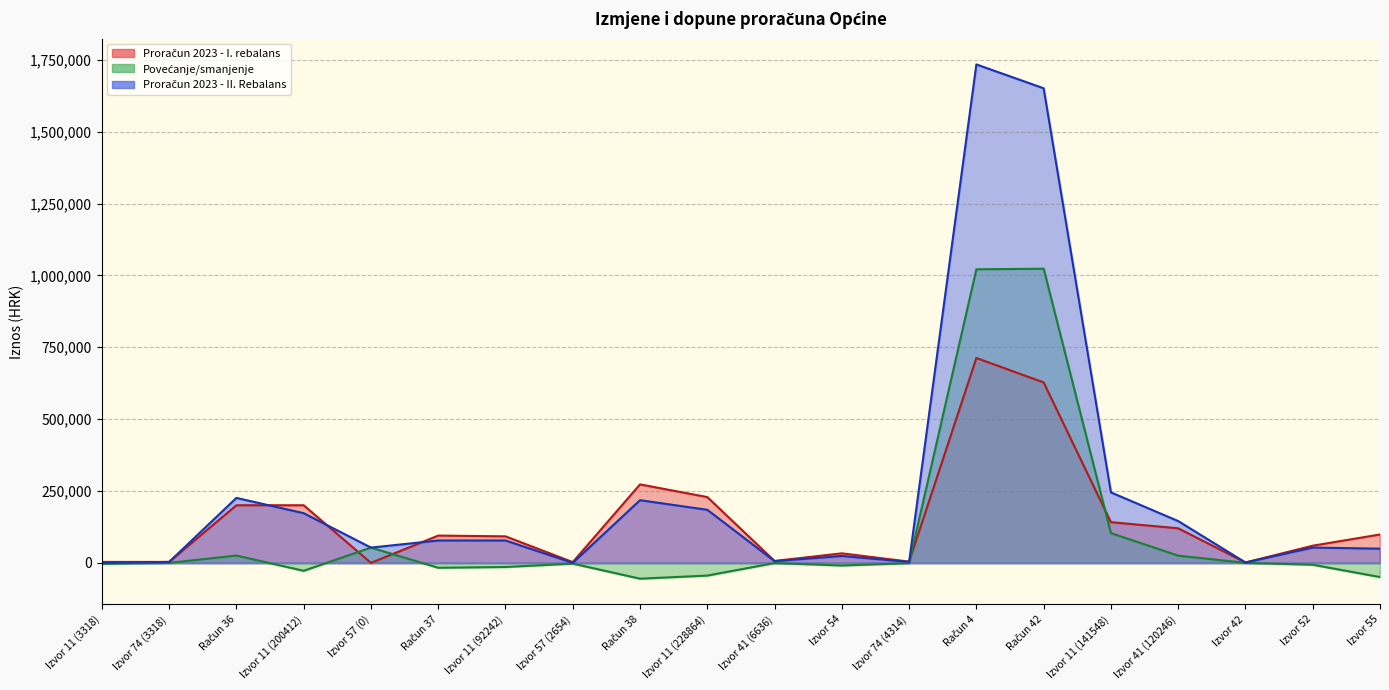

How many lines are shown in the chart?

3